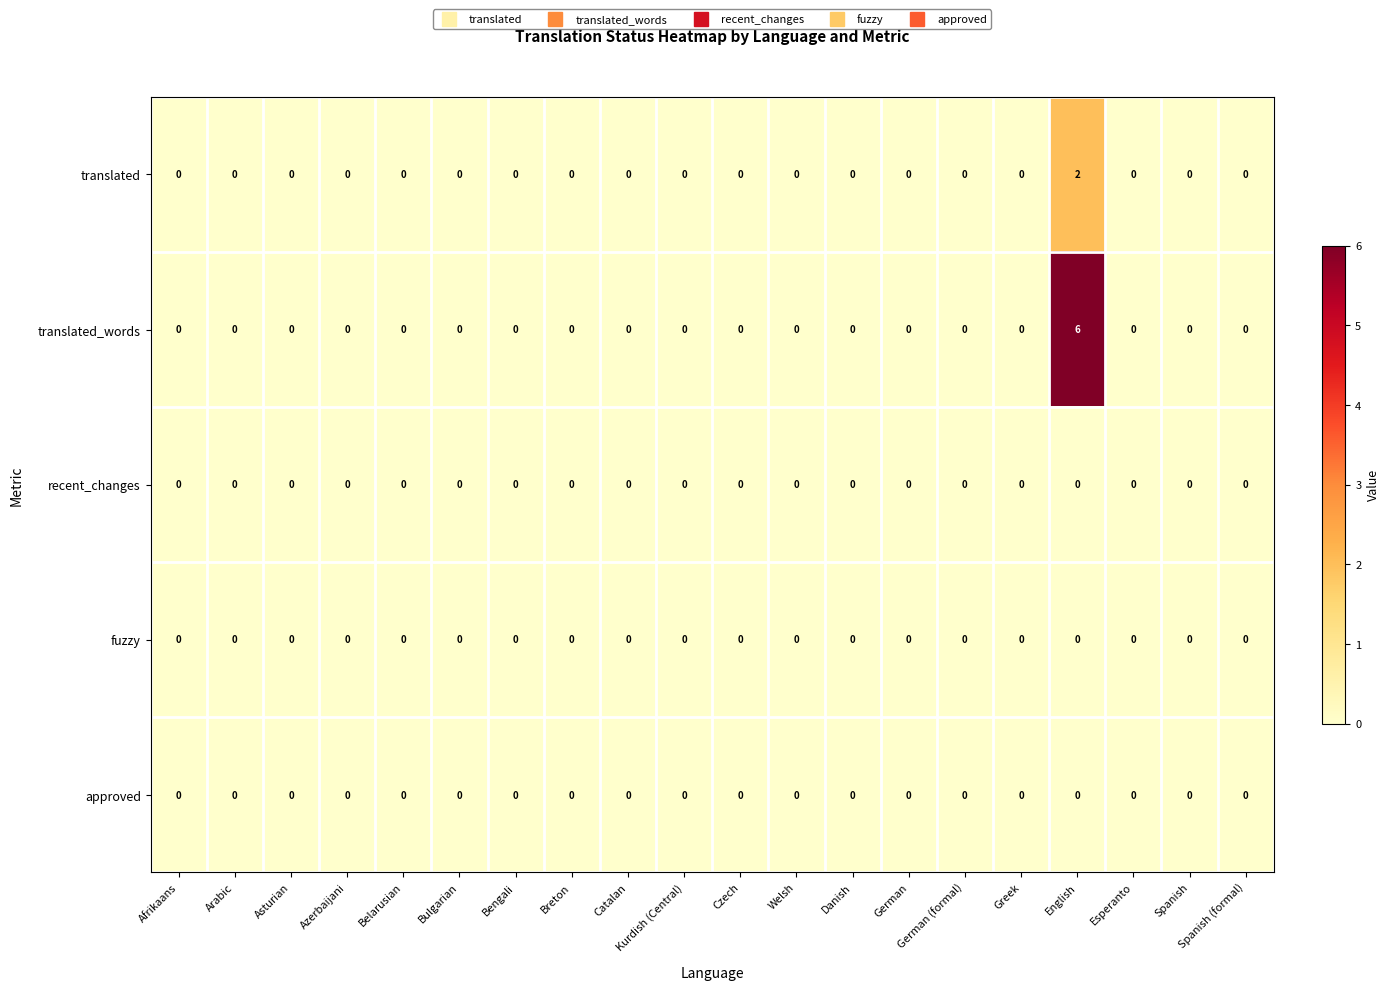

What is the greatest value displayed?

6